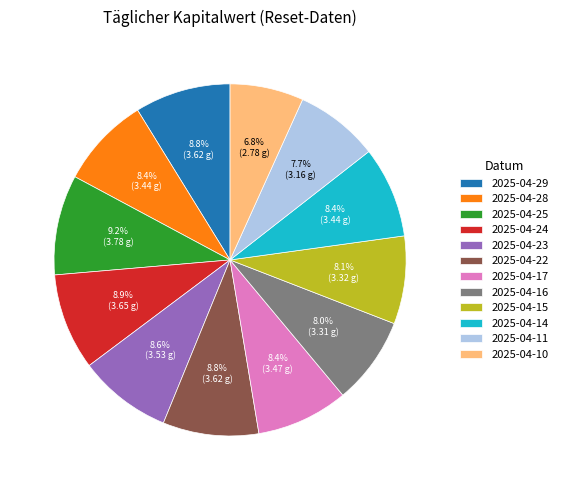

Does any single category account for the majority?

No